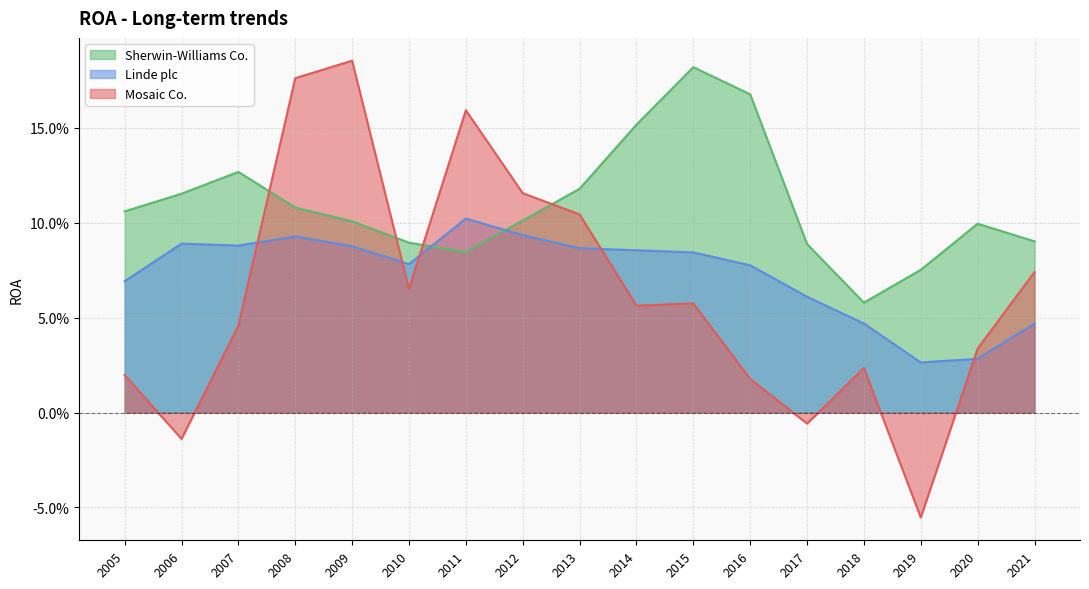

Where do Mosaic Co. and Linde plc first cross each other?

2007 and 2008